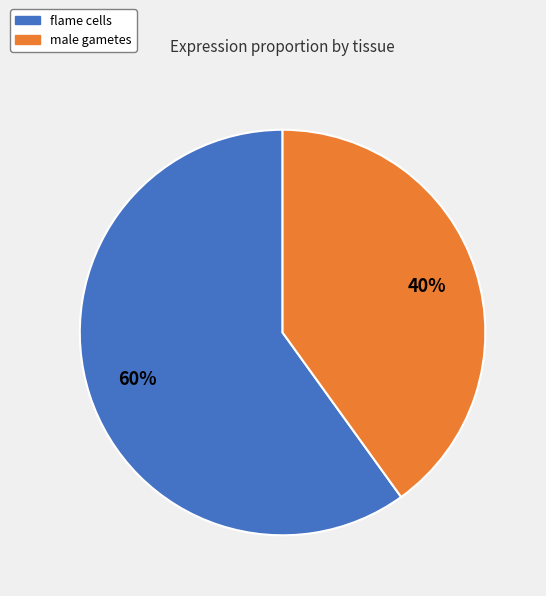

How many segments does this pie chart have?

2